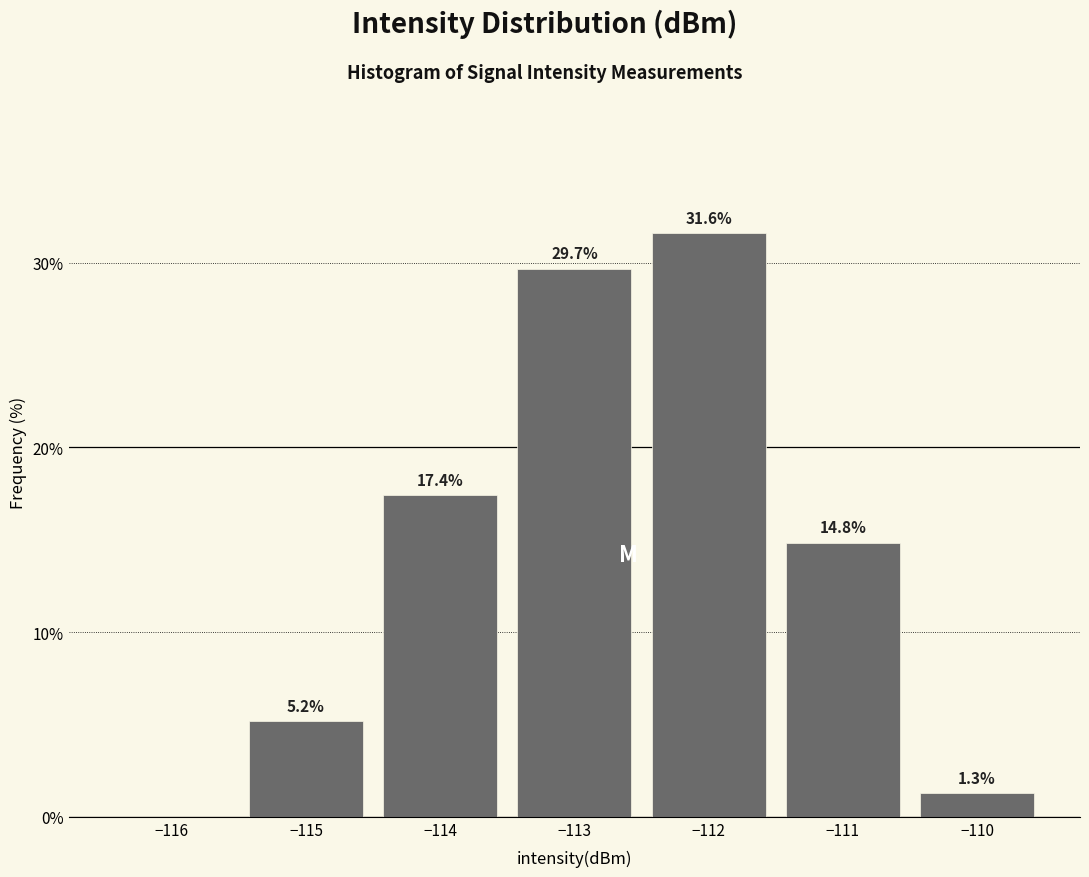

Which range on the x-axis has the tallest bar?

-112.5 to -111.5